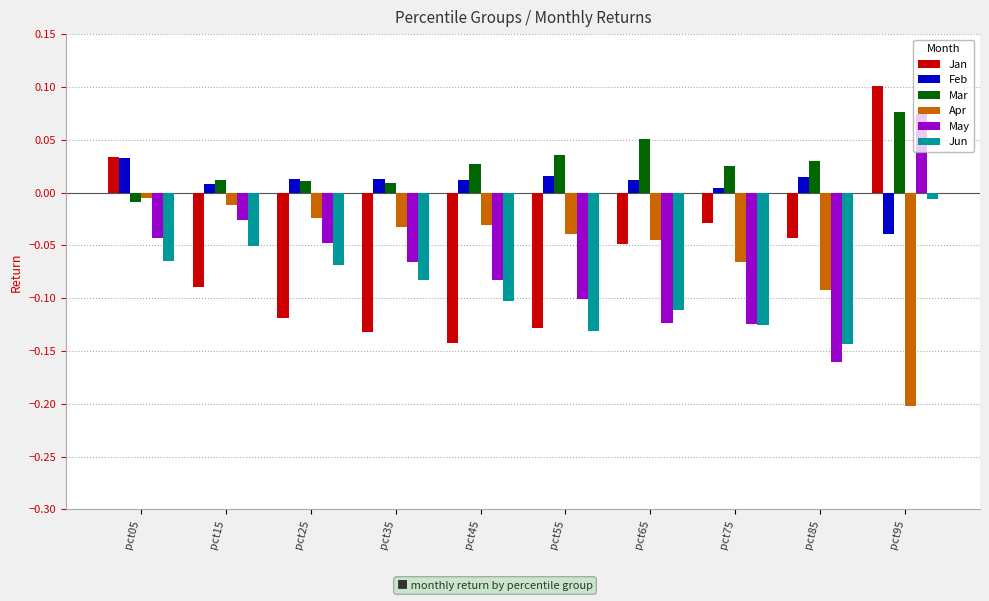

What are all the series names shown in the legend?

Jan, Feb, Mar, Apr, May, Jun